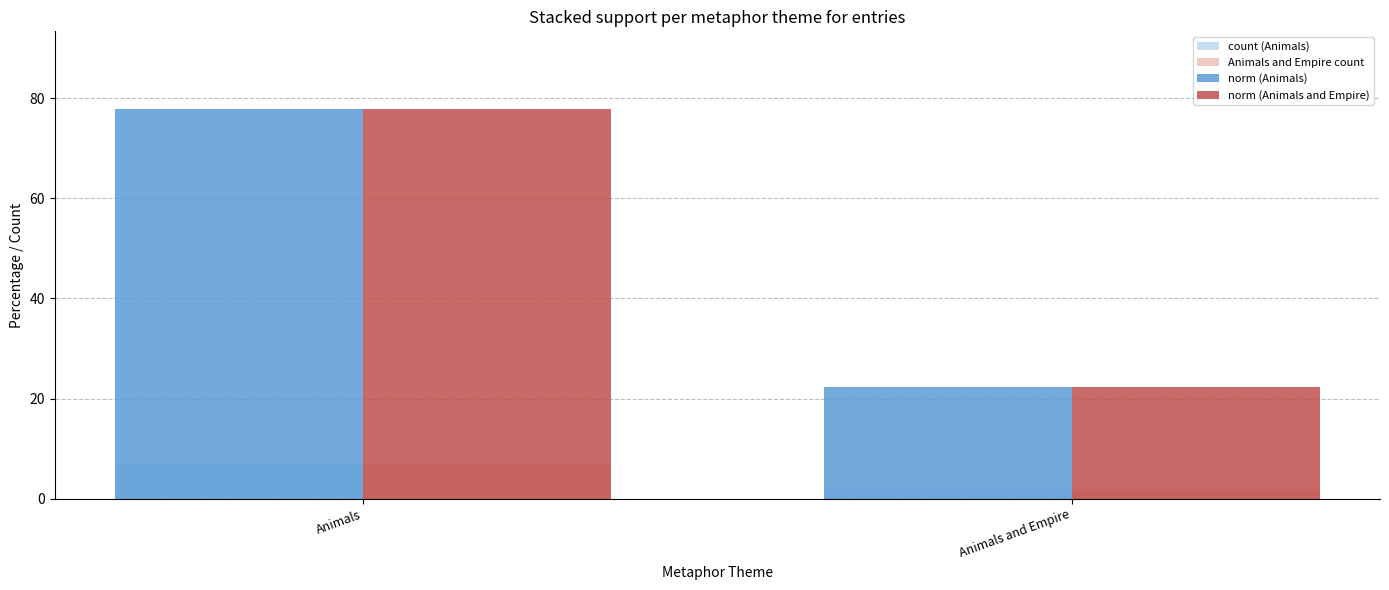

Where is count (Animals) nearest to the value 4?

Animals and Empire